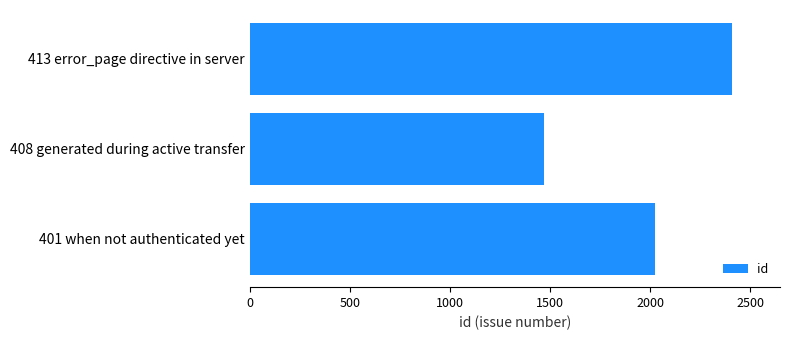

Approximately how many times larger is the value at 401 when not authenticated yet compared to 408 generated during active transfer?

1.4